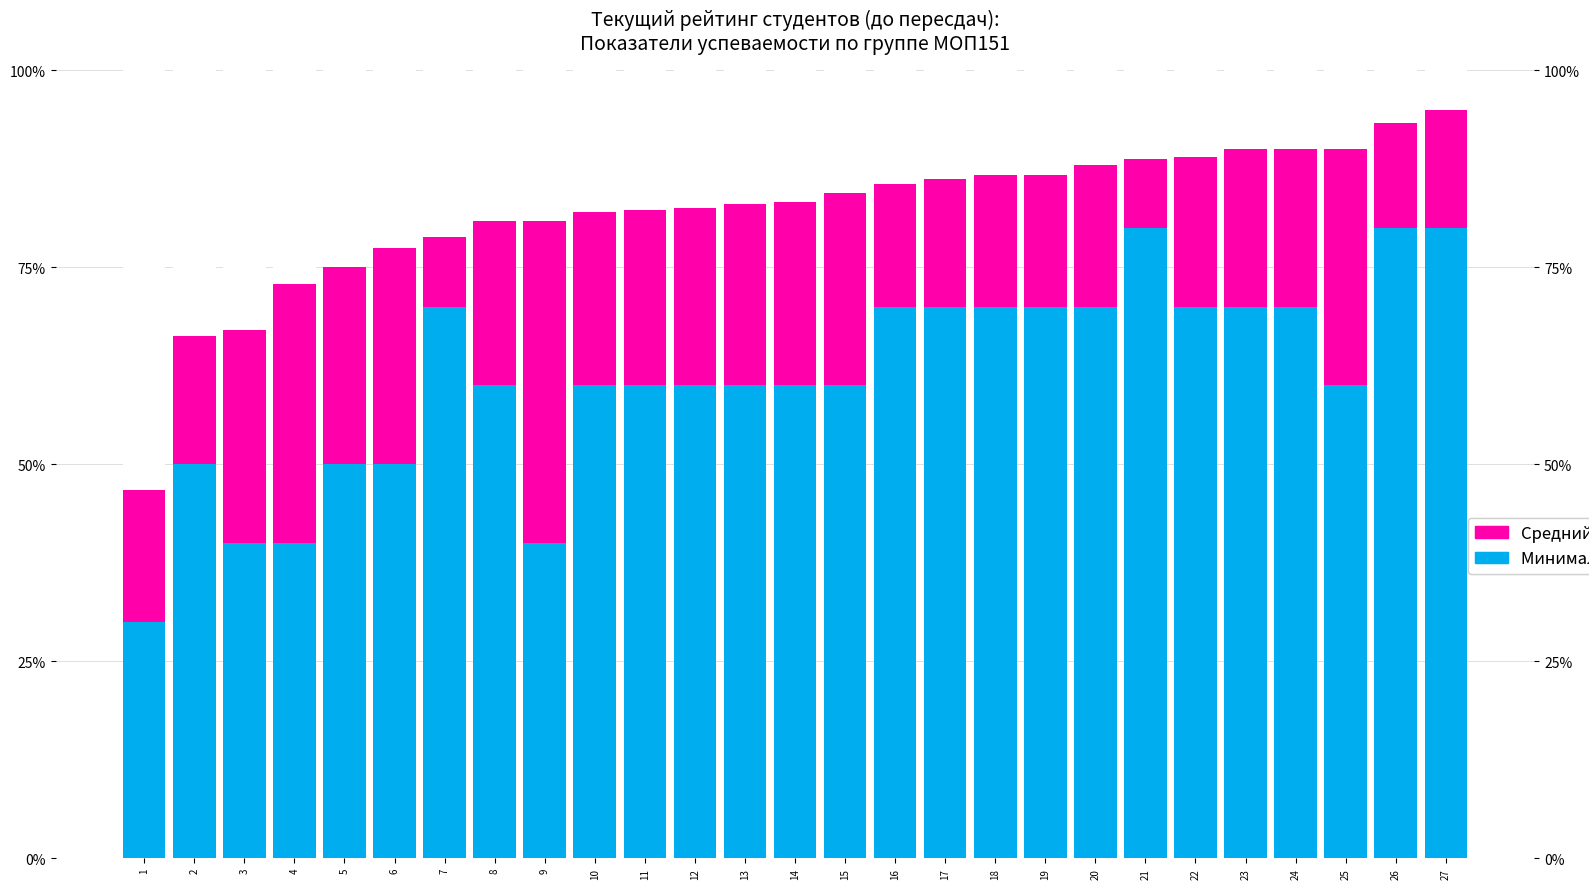

How many bars are there in each group?

2